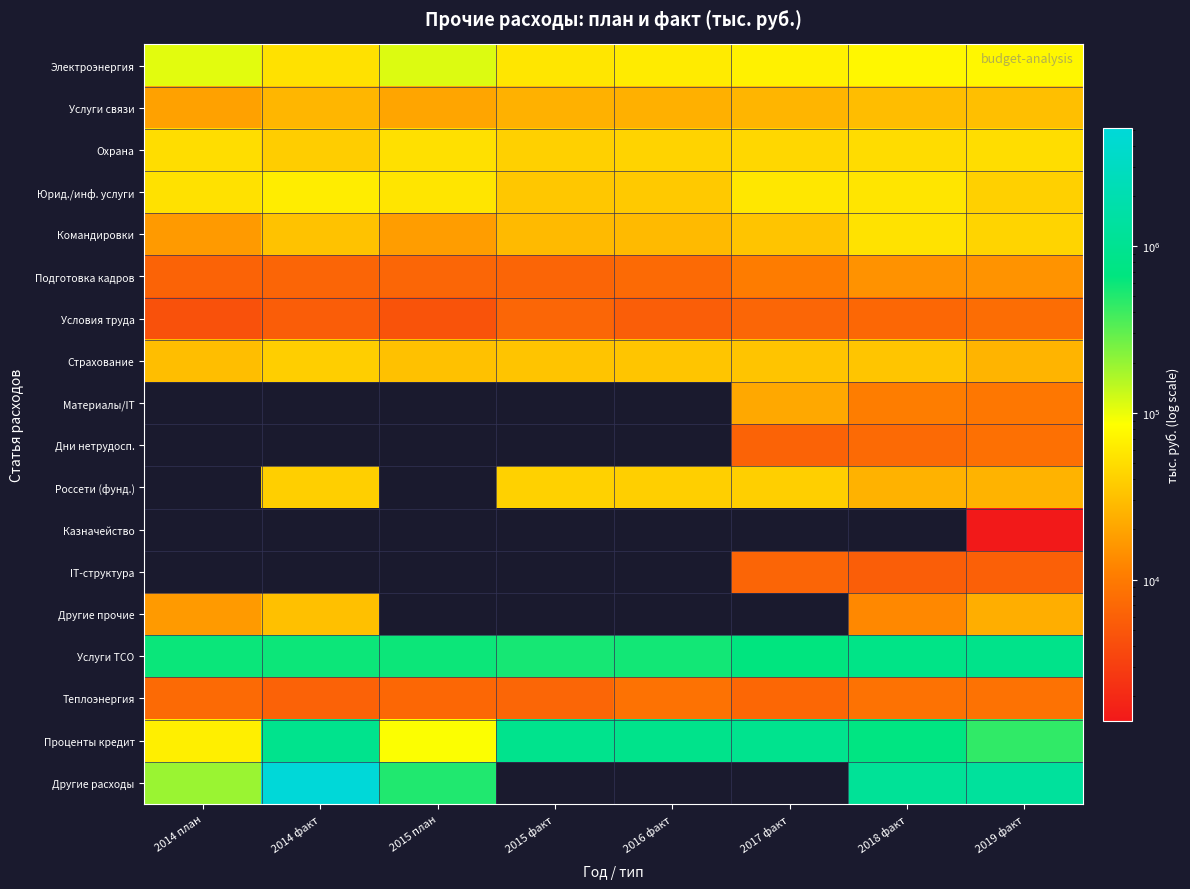

What is the maximum value shown in the chart?

5131199.2